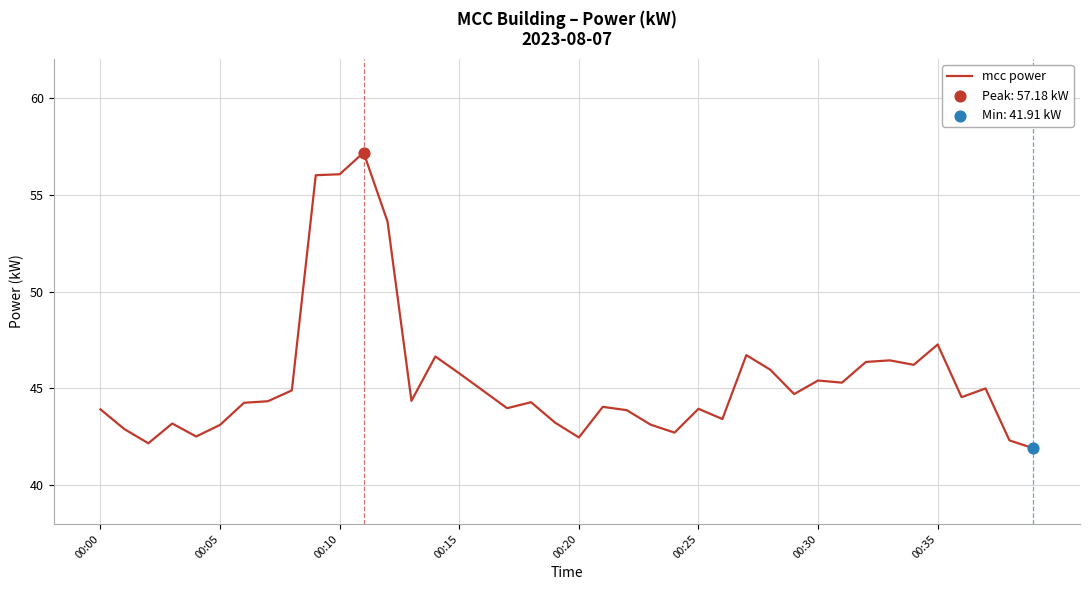

What is the difference between the maximum and minimum values?

15.3